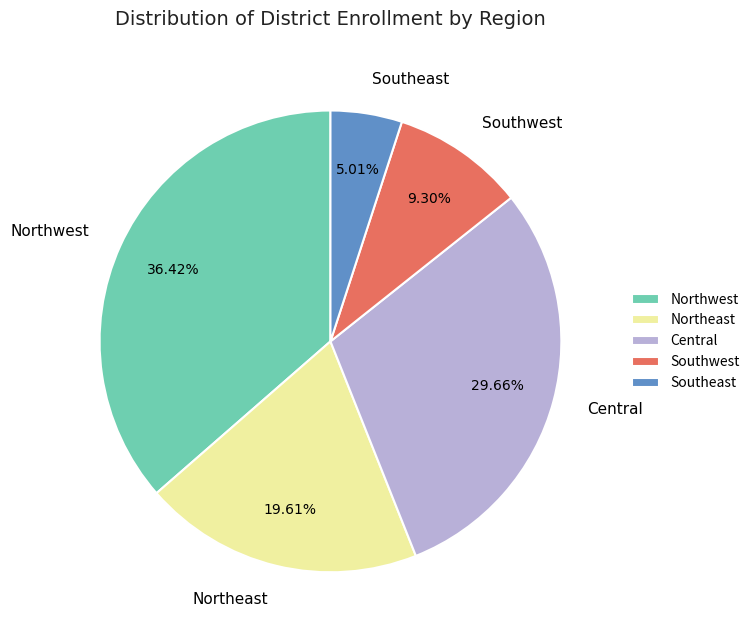

True or false: Northwest accounts for 23% of the total.

False